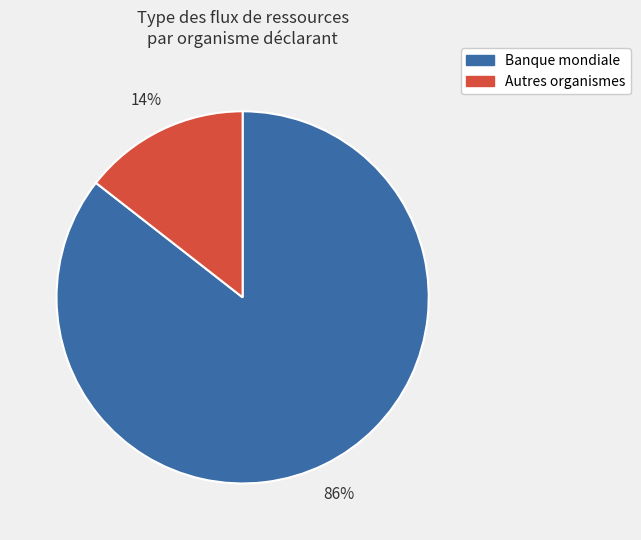

How many slices are in this pie chart?

2